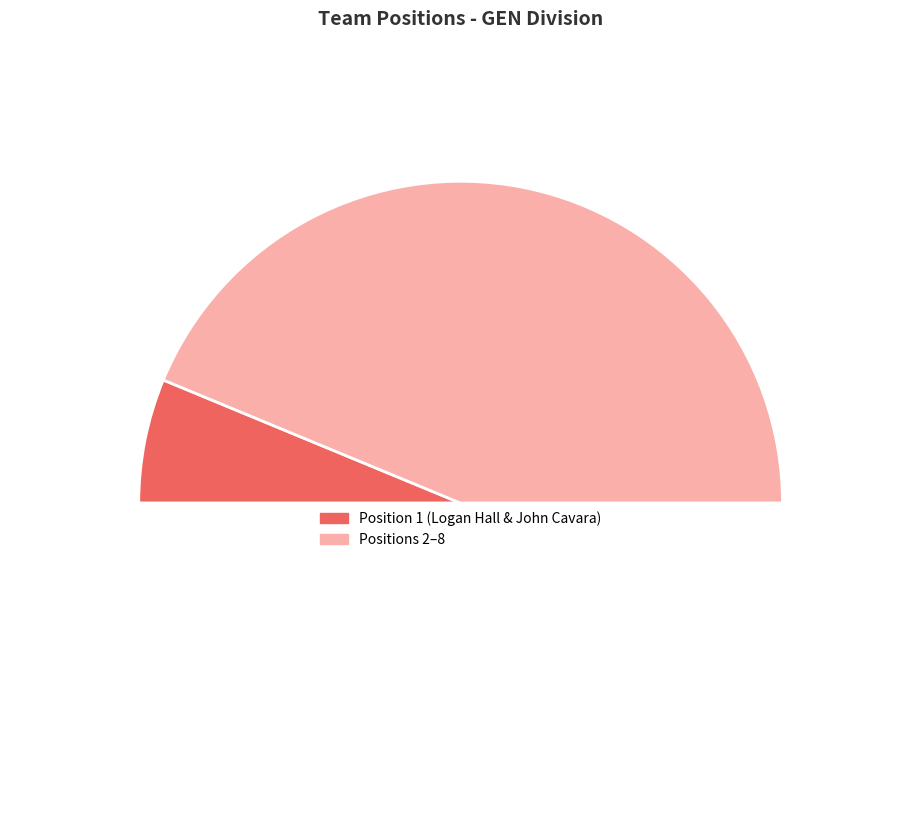

How many slices are in this pie chart?

3